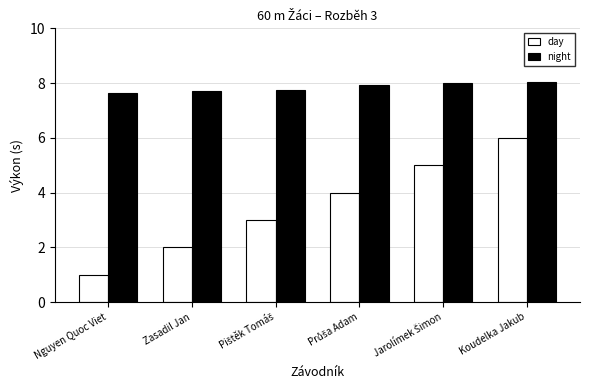

The night series shows 5.2 at Koudelka Jakub. True or false?

False